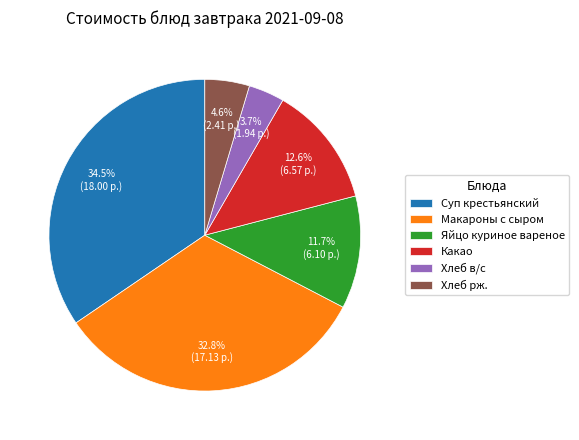

How many slices are in this pie chart?

6